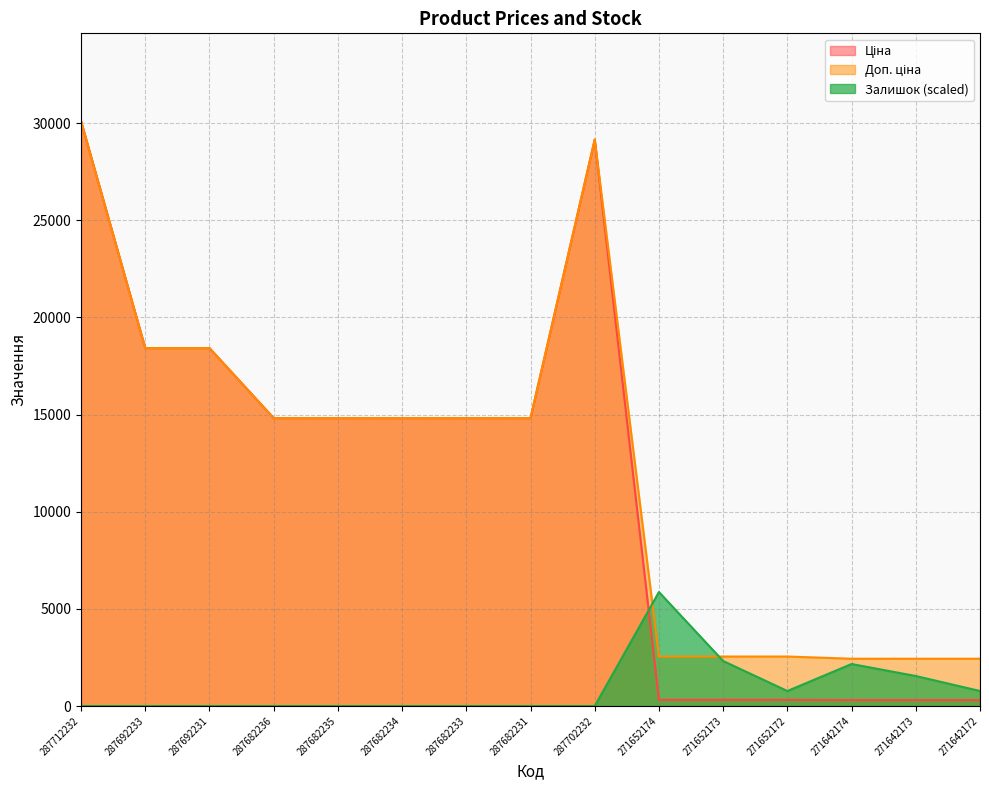

Reading right to left, extract all data points from this chart.

Ціна: 304.1	304.1	304.1	318.3	318.3	318.3	29152.3	14817.6	14817.6	14817.6	14817.6	14817.6	18420.9	18420.9	30102.8
Доп. ціна: 2432.8	2432.8	2432.8	2546.4	2546.4	2546.4	29152.3	14817.6	14817.6	14817.6	14817.6	14817.6	18420.9	18420.9	30102.8
Залишок: 771.9	1543.7	2161.2	771.9	2315.6	5866.2	0.0	0.0	0.0	0.0	0.0	0.0	0.0	0.0	0.0